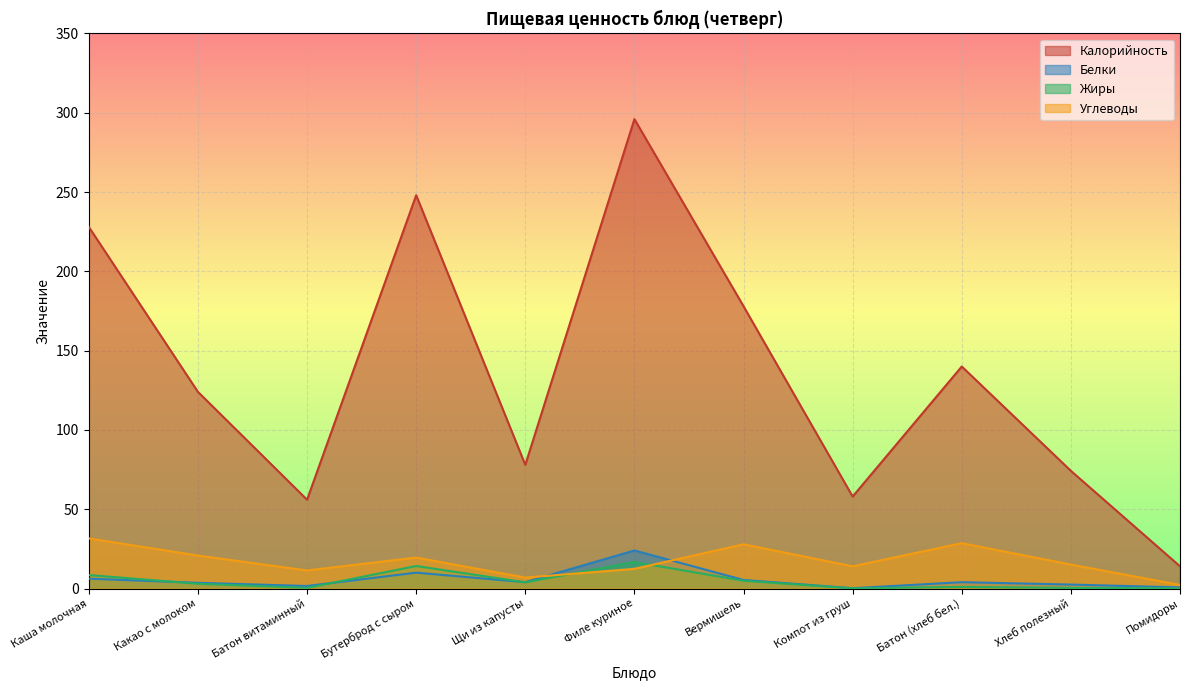

At Батон (хлеб бел.), list the series in order from smallest to largest.

Жиры, Белки, Углеводы, Калорийность